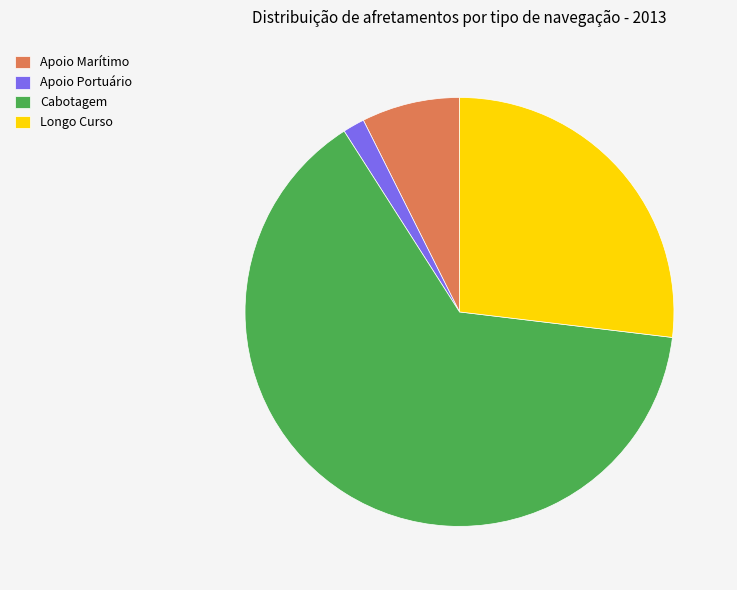

Is it true that Apoio Portuário is 2% of the pie?

True